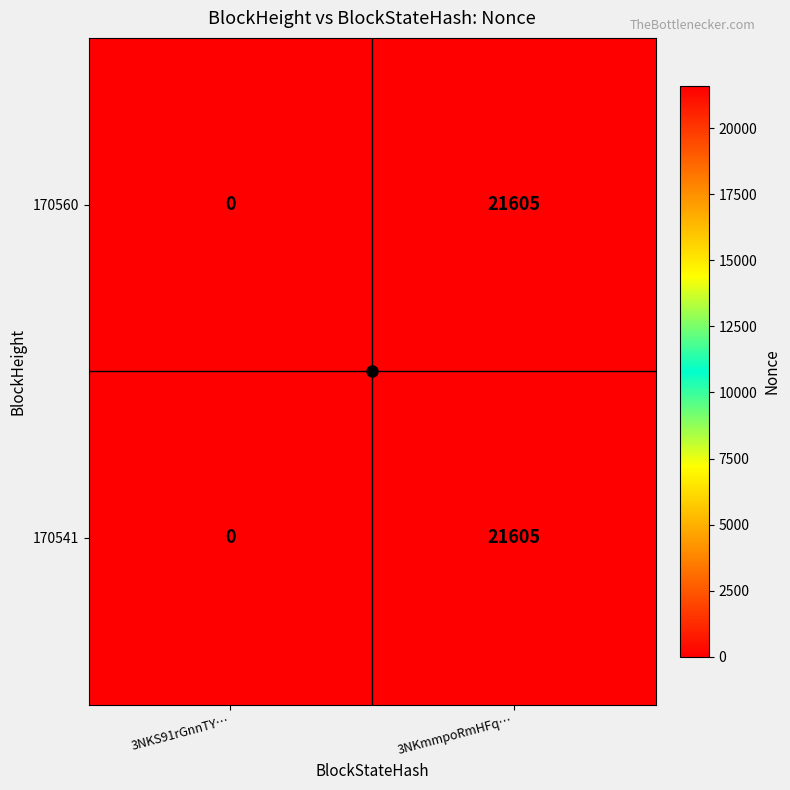

Count the number of data series in this chart.

2